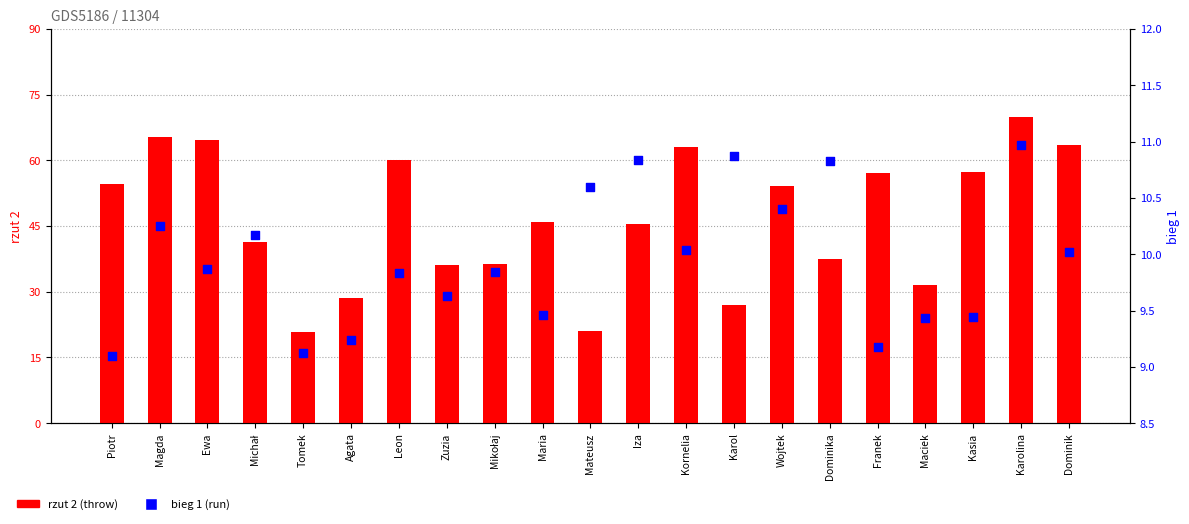

Which series has the largest total across all categories?

rzut 2 (throw)